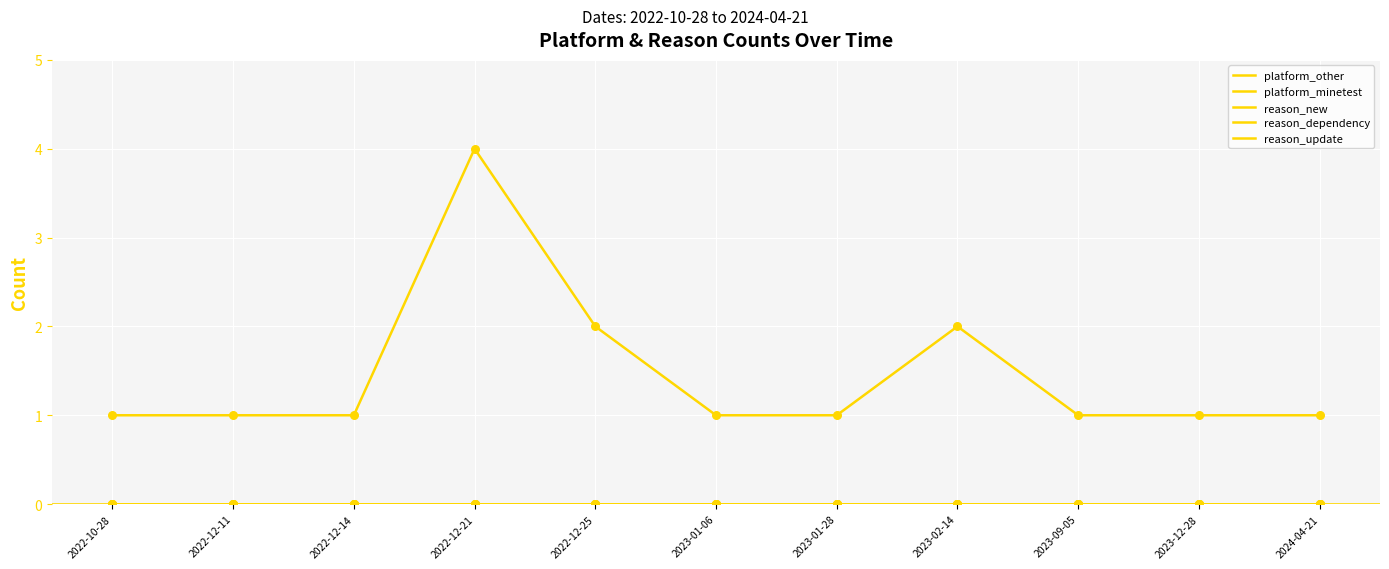

What is the total value across all series at 2024-04-21?

1